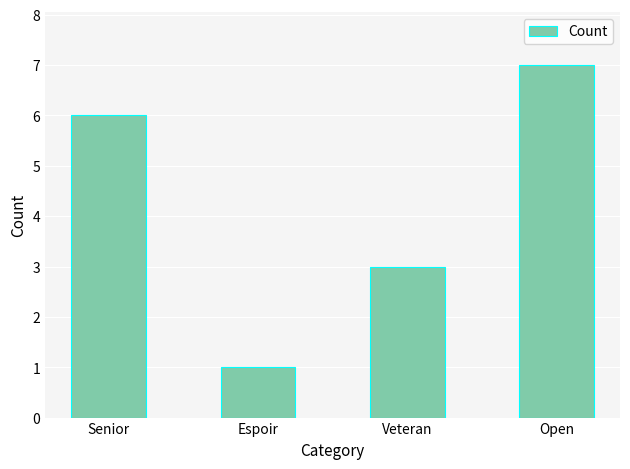

What is the sum of the values at Open and Senior?

13